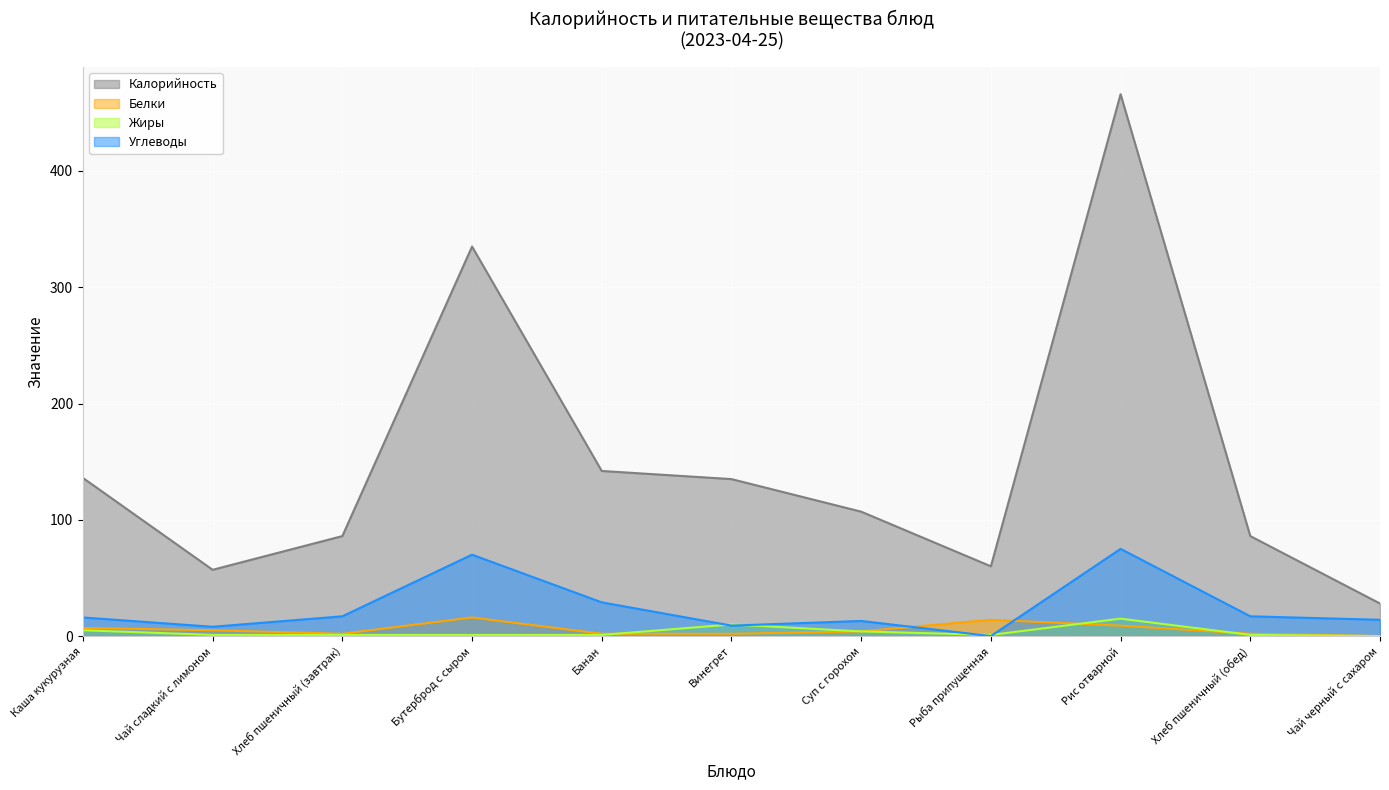

Which category has the highest value across all series?

Рис отварной